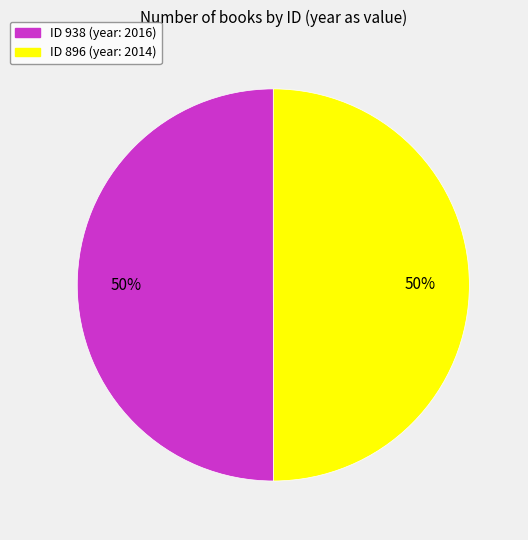

To the nearest percent, what is the average slice percentage?

50%